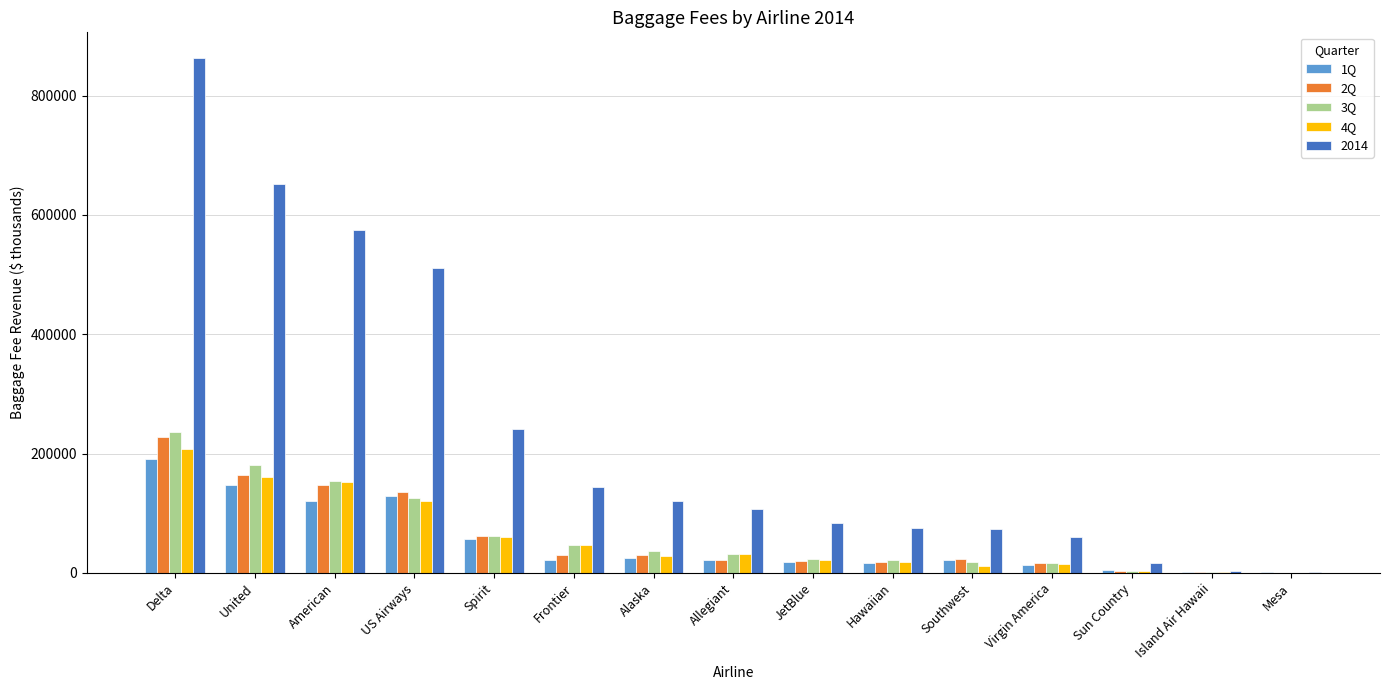

Which category has the highest value across all series?

Delta